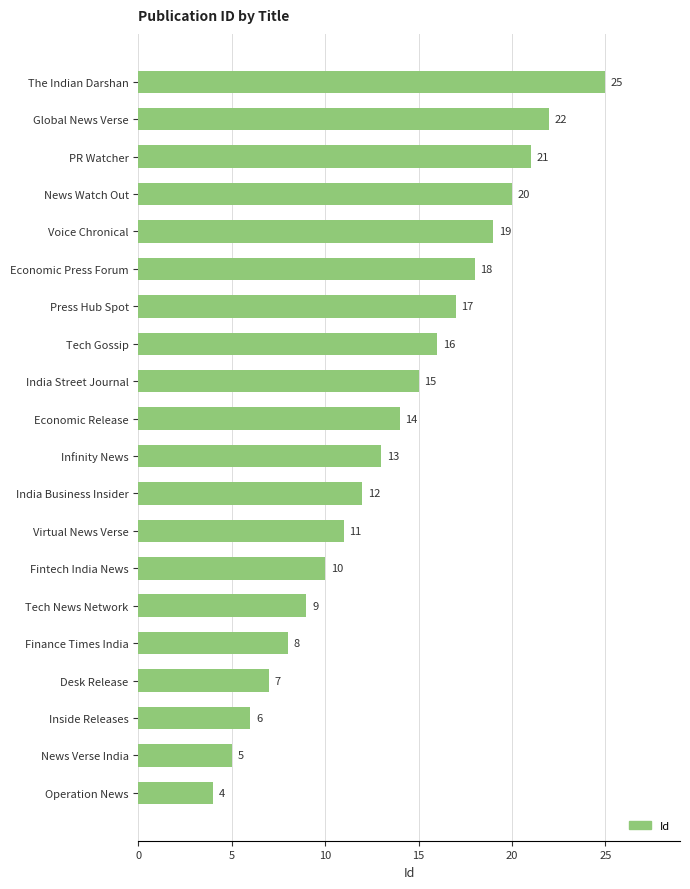

True or false: the data shows 20 at News Watch Out.

True